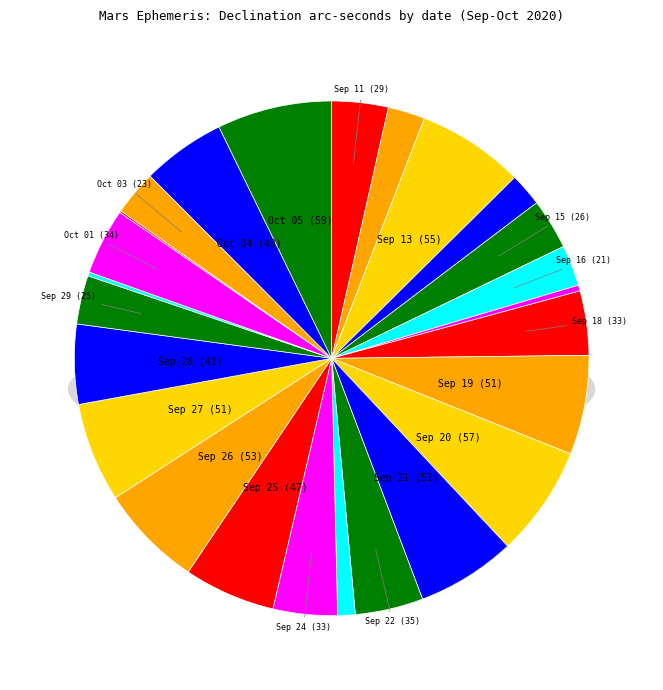

What is the largest slice in the pie chart?

Oct 05